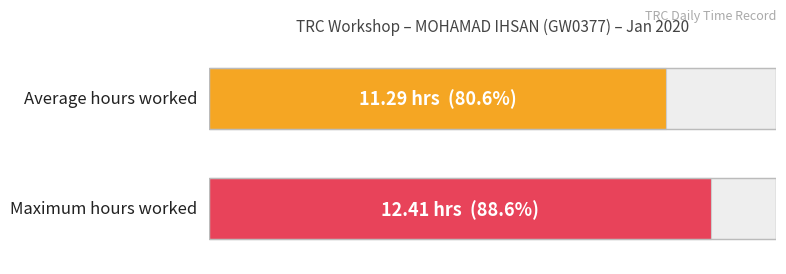

Are the bars horizontal?

Yes